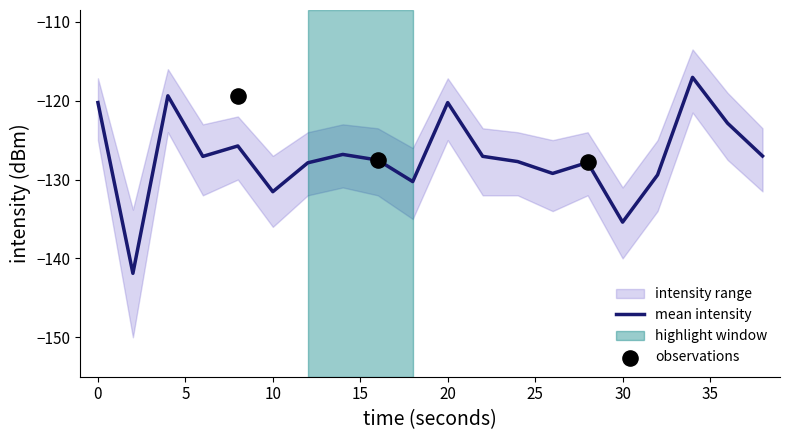

At which category is the sum across all series the highest?

34